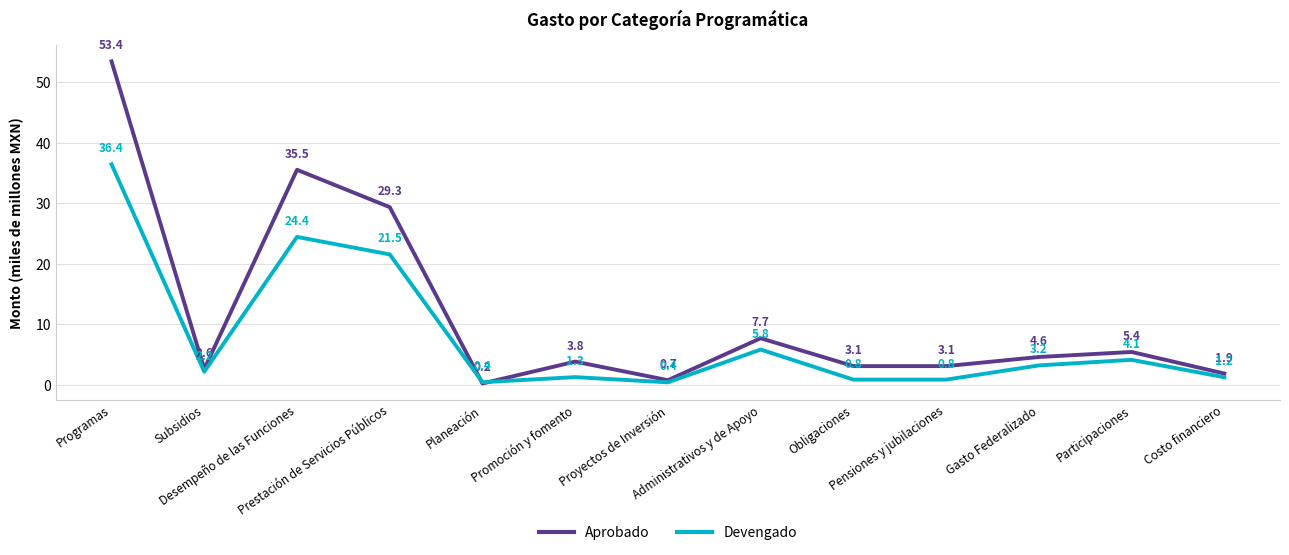

How many interior local peaks does the Devengado series have?

4